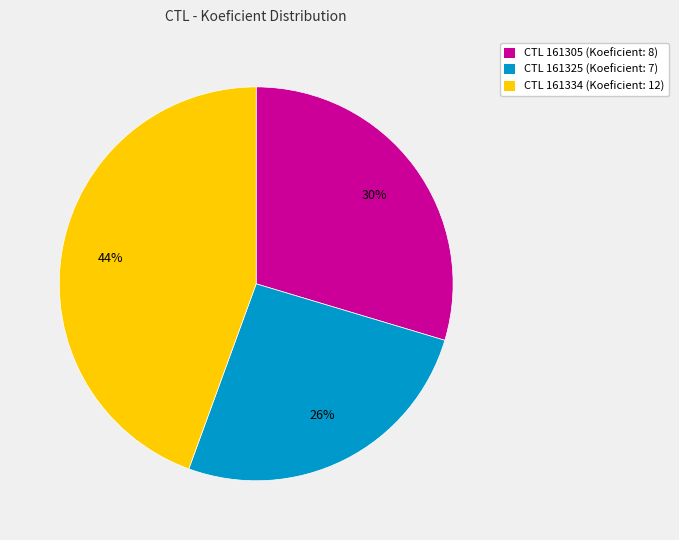

Rank the categories by value from lowest to highest.

CTL 161325 (Koeficient: 7), CTL 161305 (Koeficient: 8), CTL 161334 (Koeficient: 12)